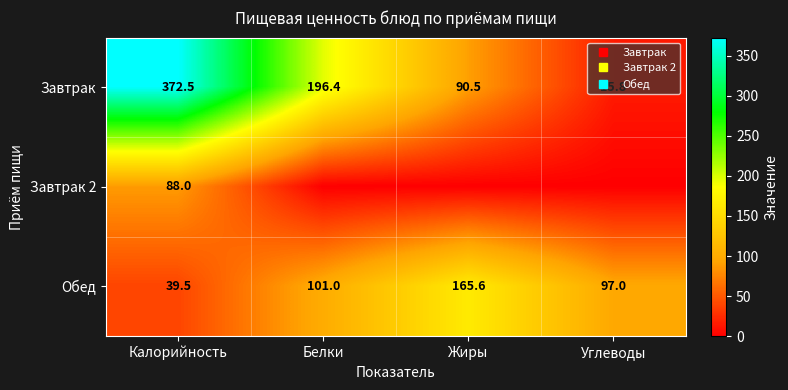

Is the value of Обед at Углеводы greater than the value of Завтрак 2 at Белки?

Yes